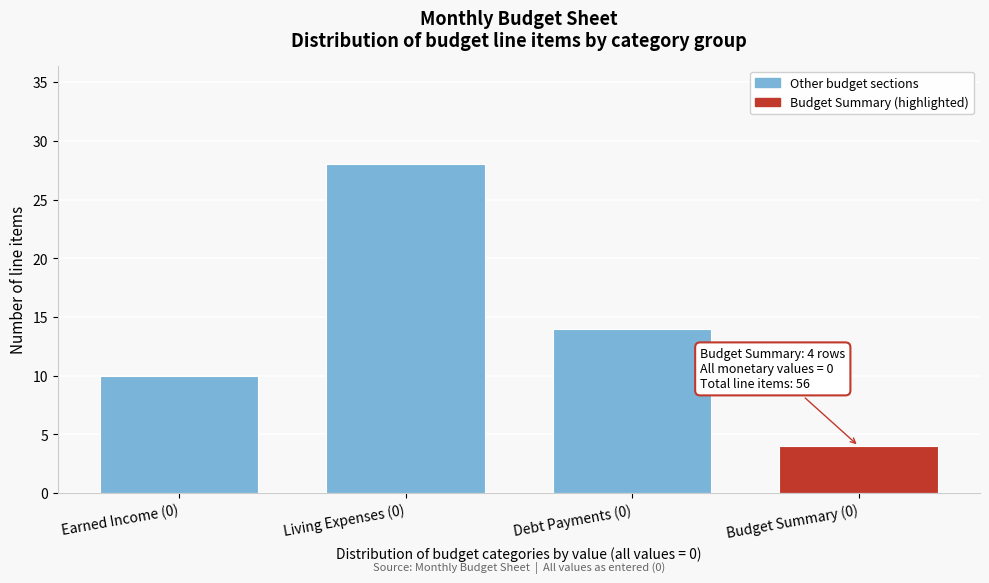

Reading left to right, list all the values displayed in this chart.

10	28	14	4